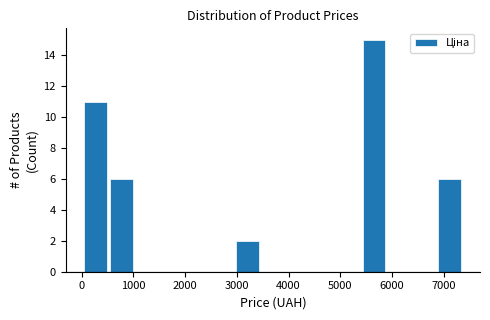

How tall is the bar that spans 6900 to 7400 on the x-axis? Neither the bar edges nor the heights are printed on the chart, so give them approximately, as read against the axes.

6